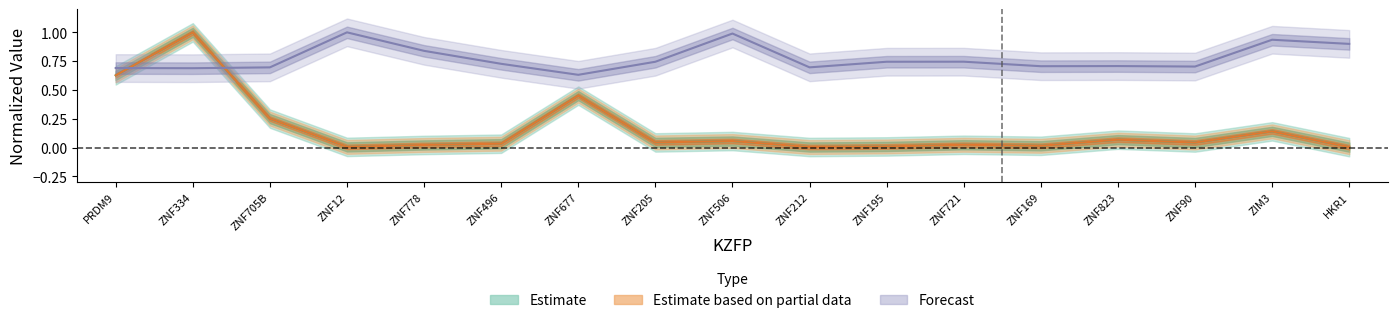

What is the approximate value of peak.ratio.on.te at ZNF677?

0.6